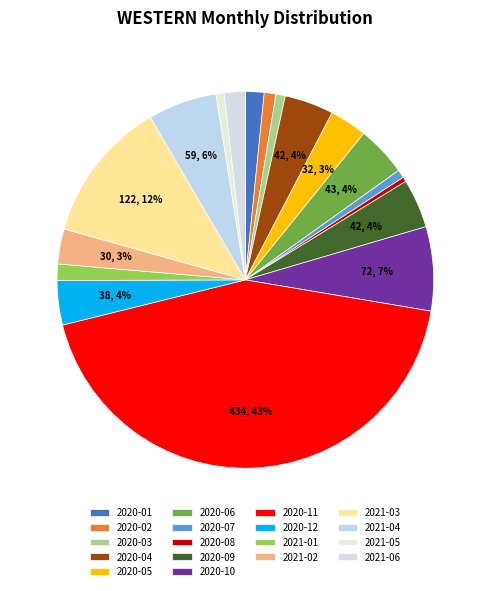

To the nearest percent, what percentage of the pie is 2020-01?

2%